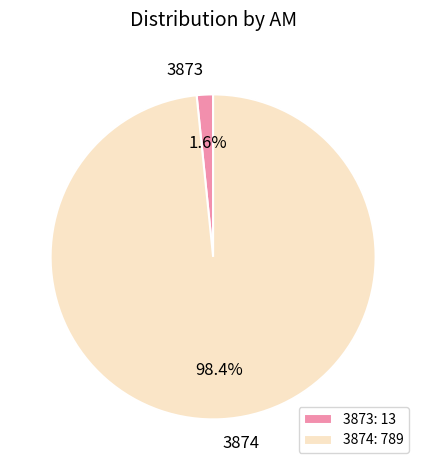

How many slices are in this pie chart?

2